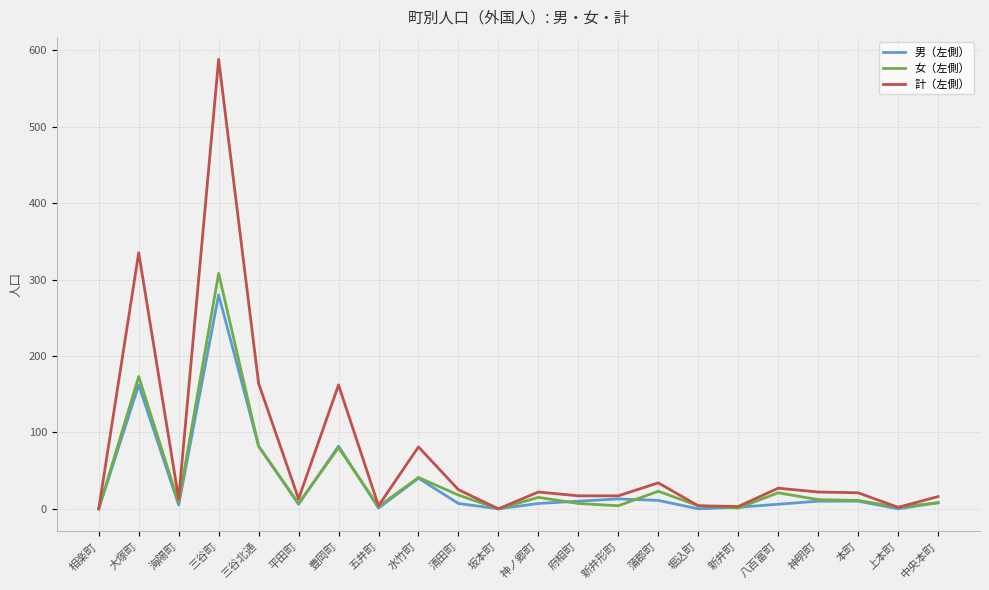

The 男（左側） series shows 156 at 上本町. True or false?

False